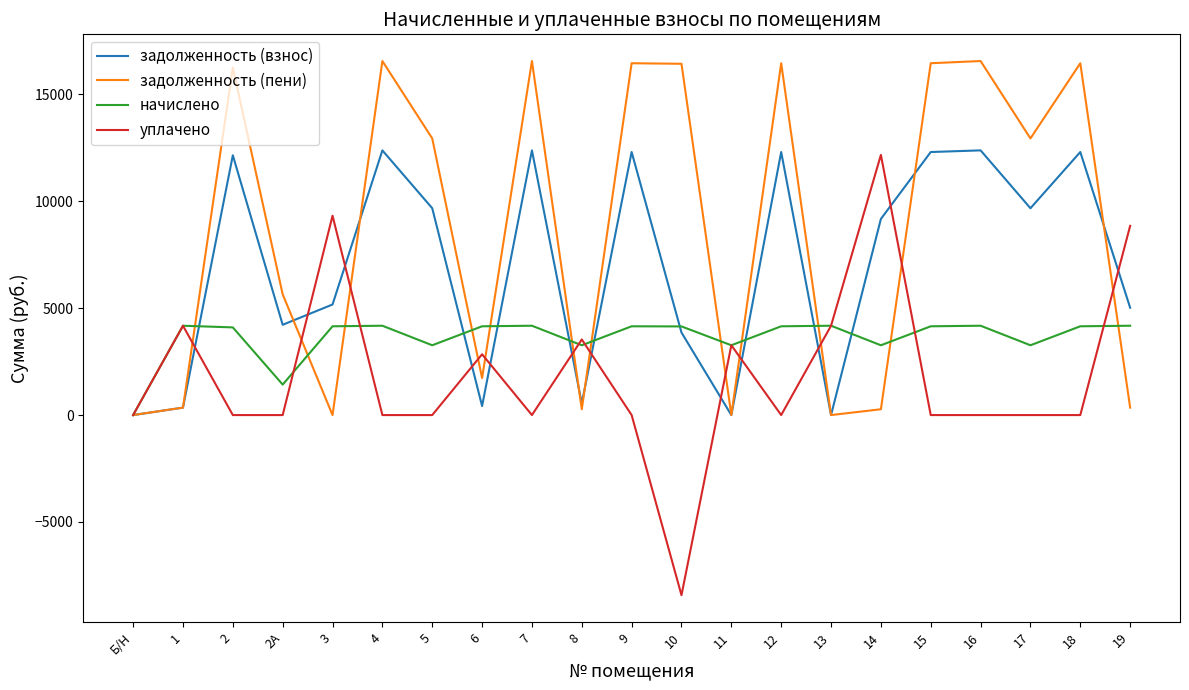

True or false: начислено has a value of 2267.6 at 9.

False